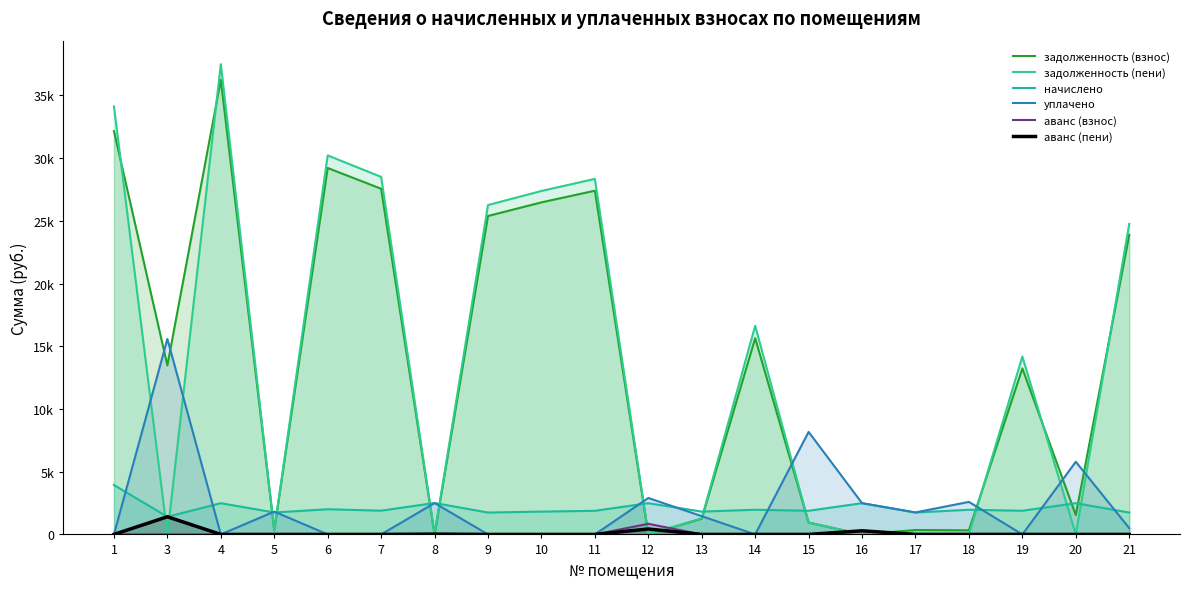

Which category has the lowest value in the задолженность (пени) series?

3